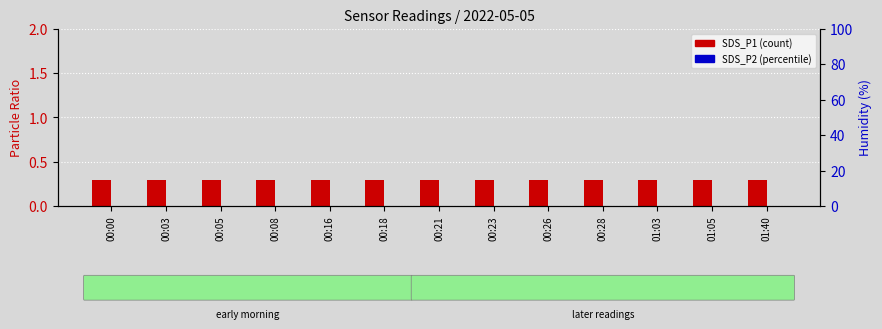

Which series changed the most between 00:08 and 01:40?

SDS_P2